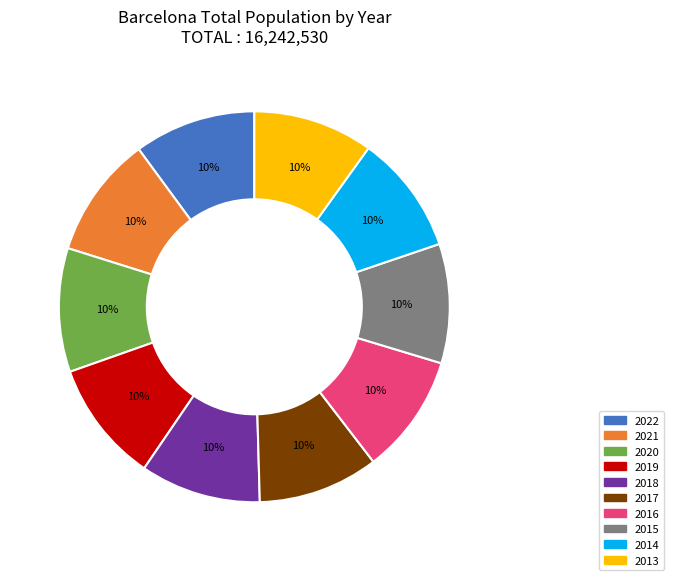

Approximately how many times larger is the value at 2015 compared to 2018?

1.0